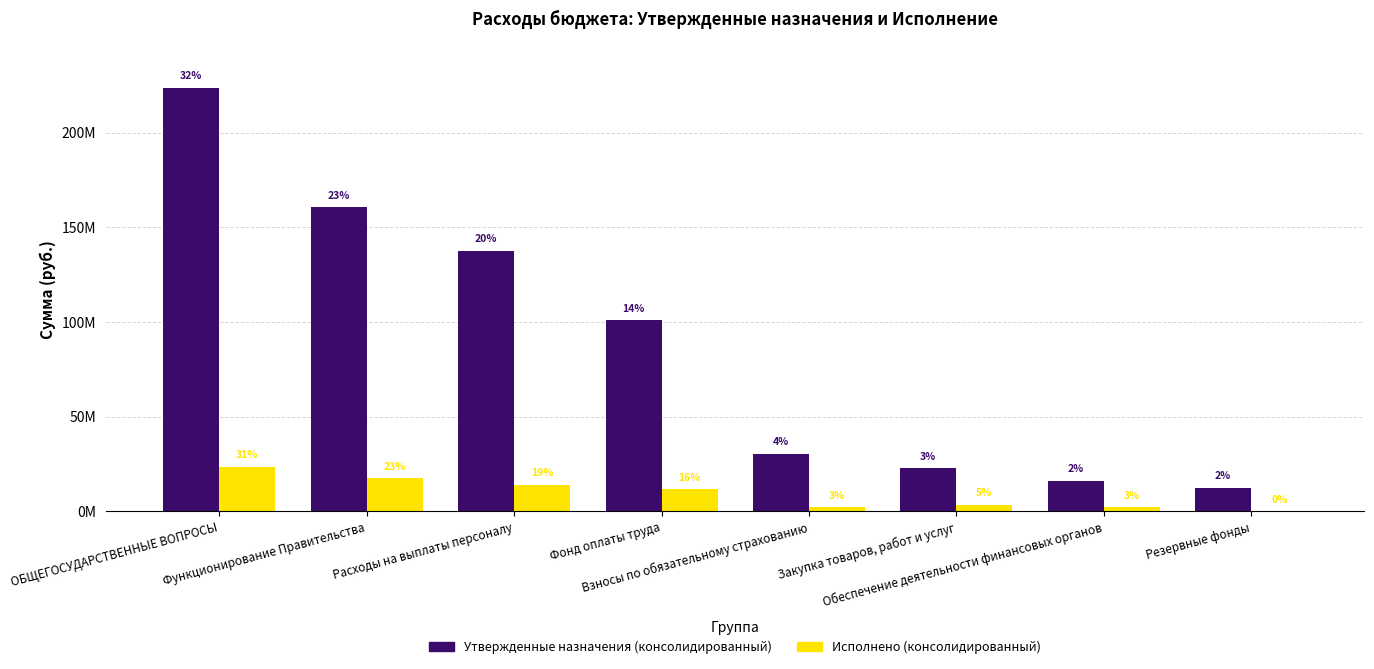

Does the chart contain stacked bars?

No